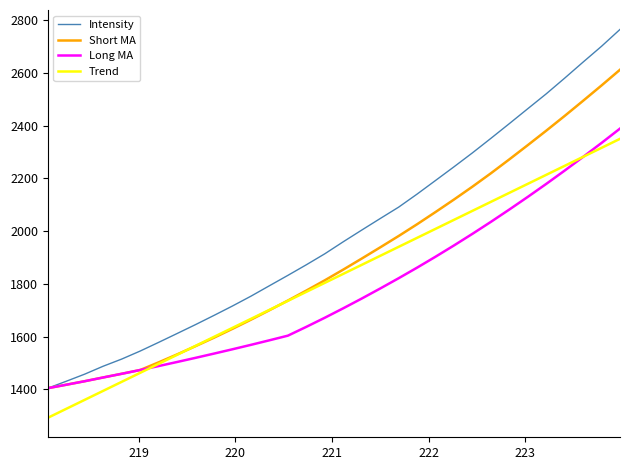

Which series has the widest spread of values?

Intensity